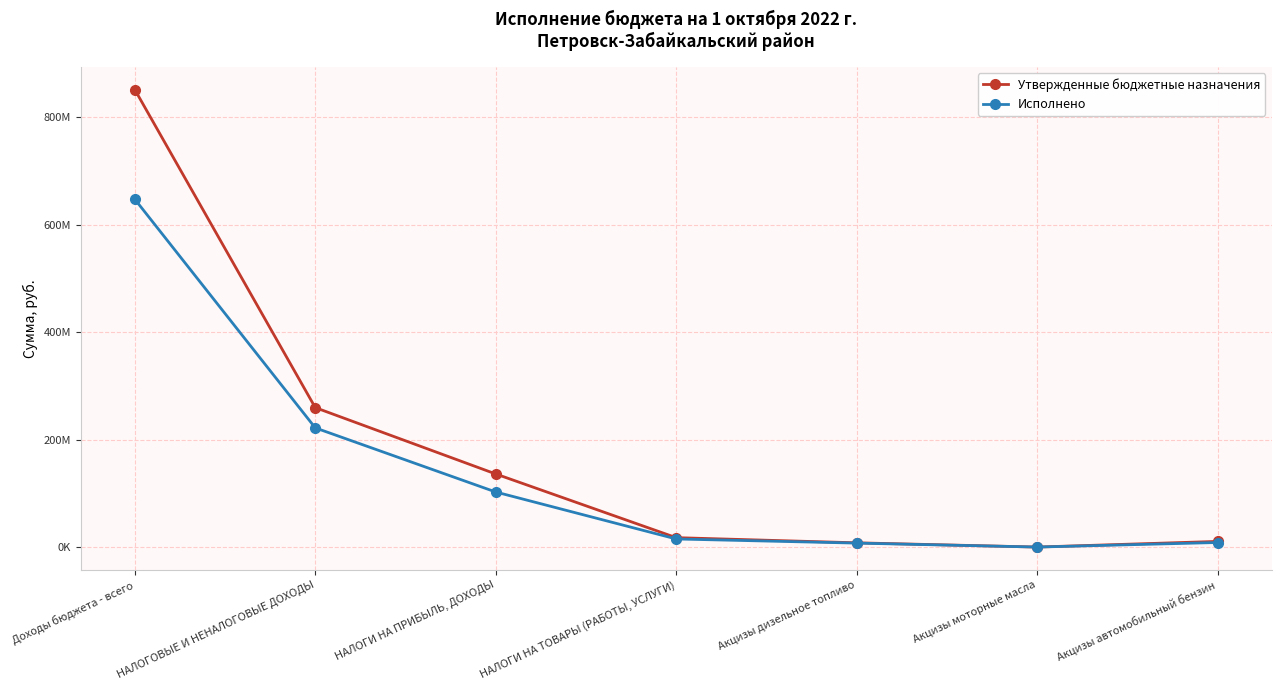

What are all the series names shown in the legend?

Утвержденные бюджетные назначения, Исполнено